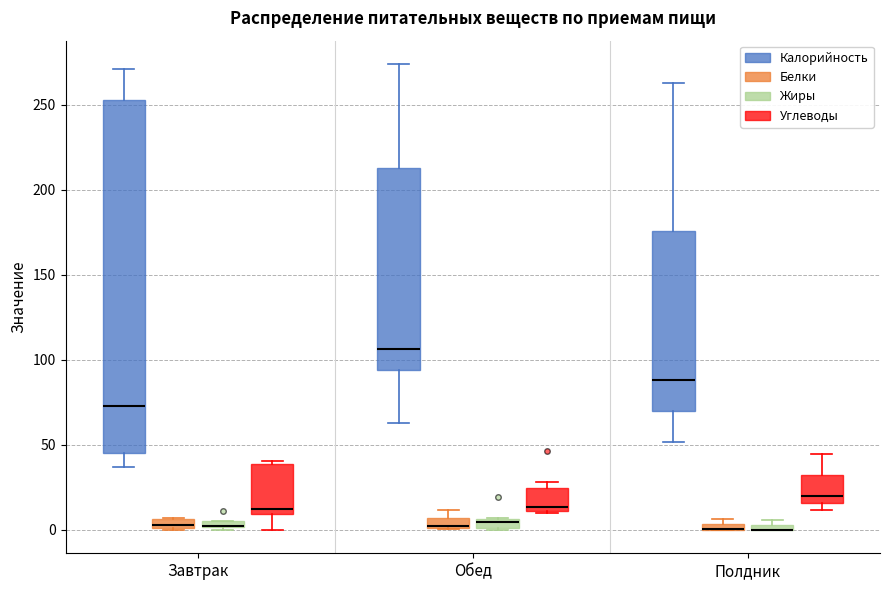

Which box is the tallest, from its lower edge to its upper edge?

Завтрак (Калорийность)